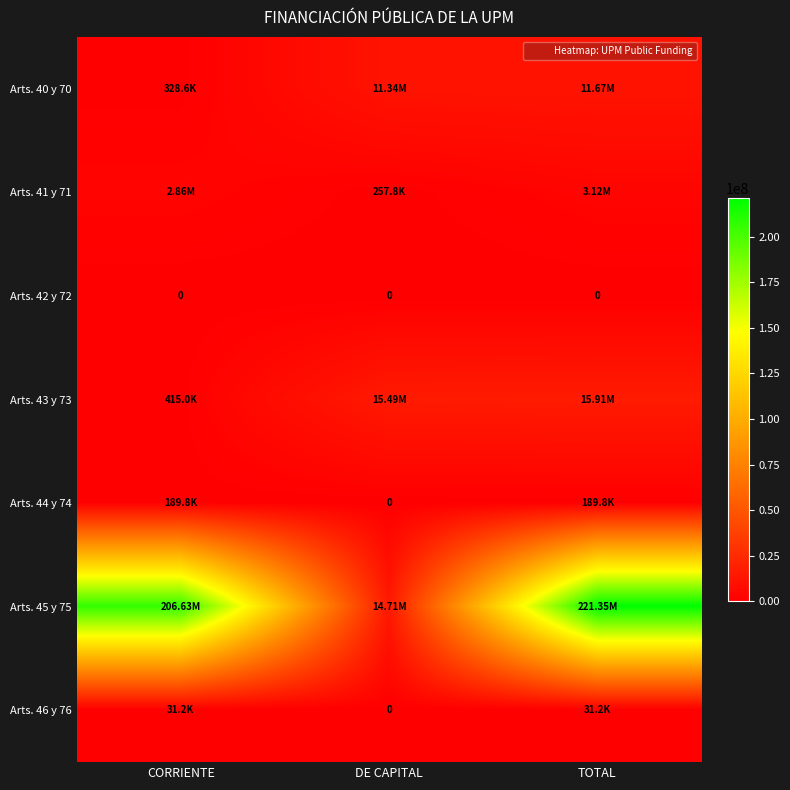

Between DE CAPITAL and CORRIENTE, which is larger?

DE CAPITAL